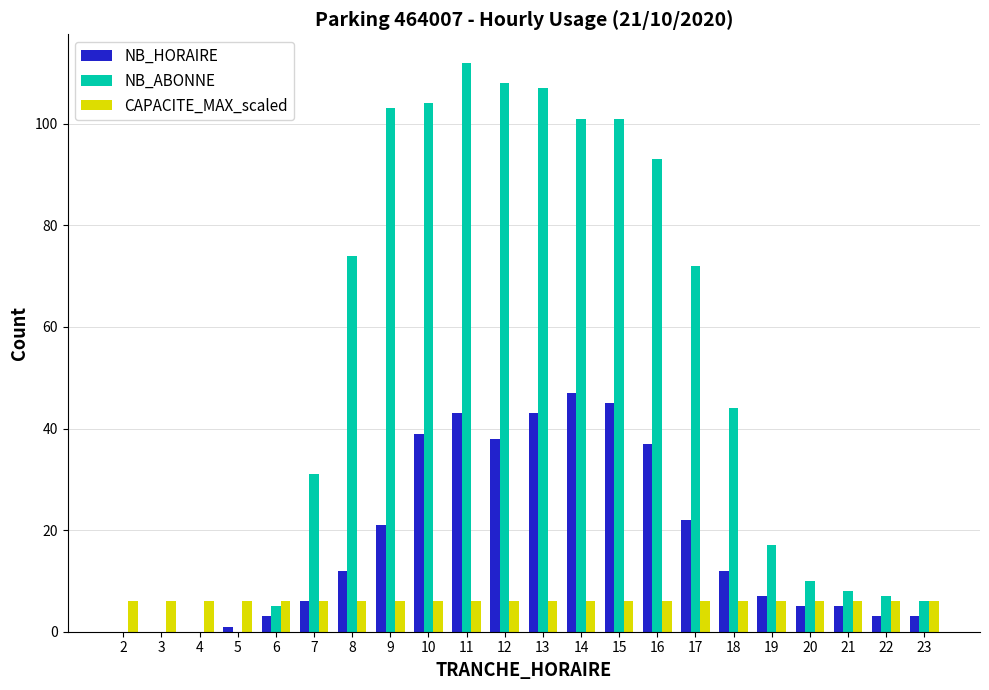

The NB_HORAIRE series shows 6 at 7. True or false?

True